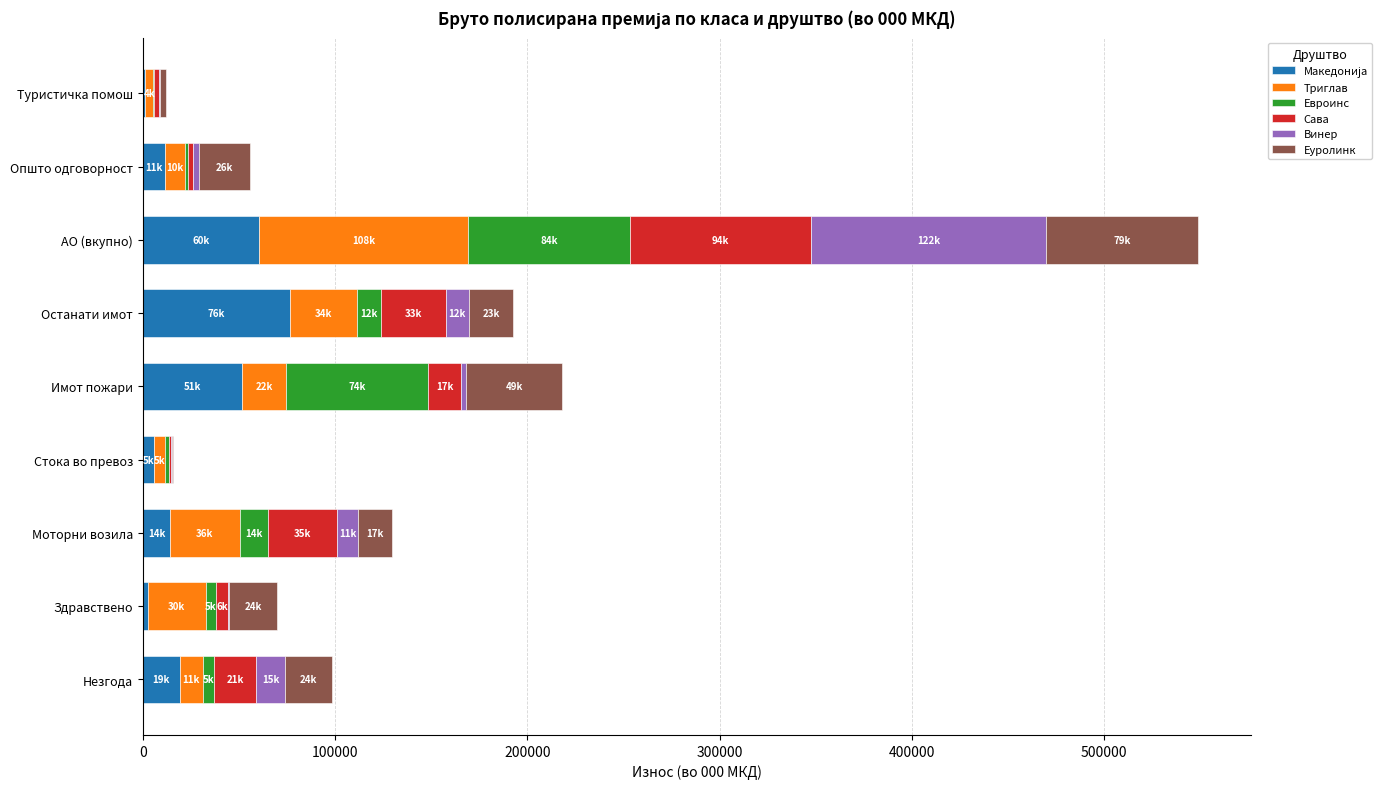

Which series has the largest range (max minus min)?

Винер